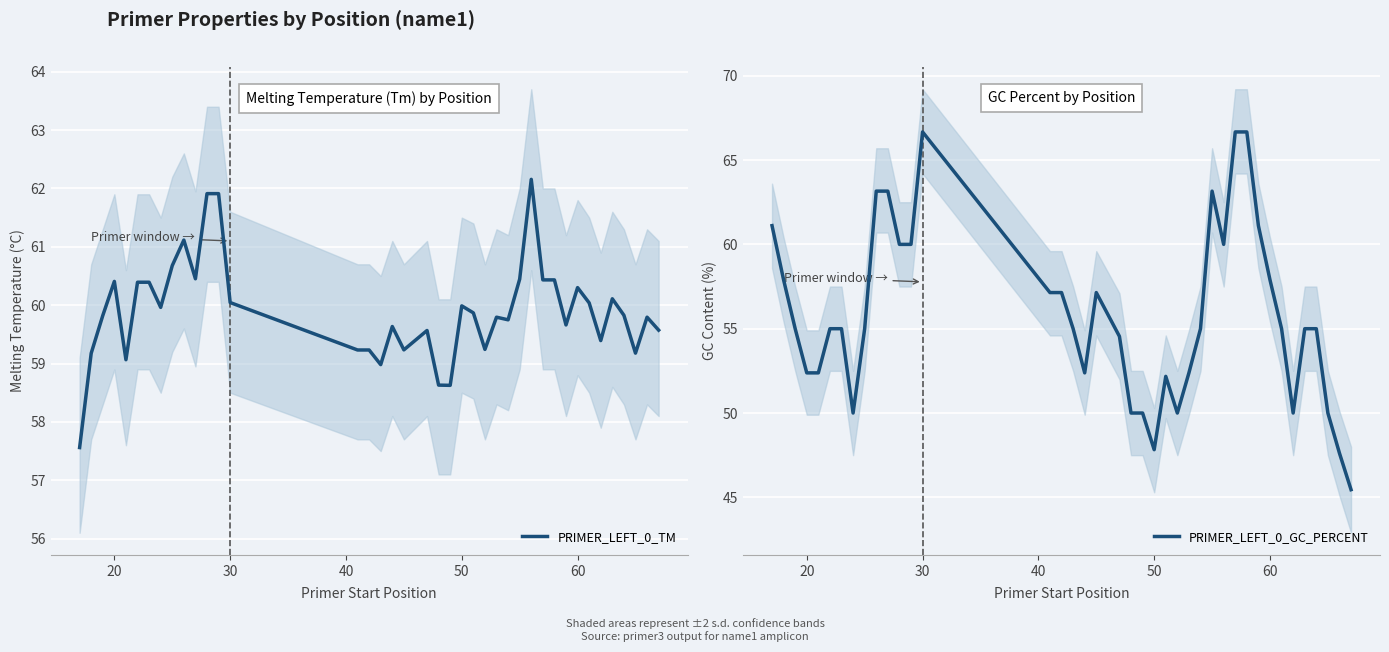

Which series ends up on top after the final intersection of PRIMER_LEFT_0_GC_PERCENT and PRIMER_LEFT_0_TM?

PRIMER_LEFT_0_TM